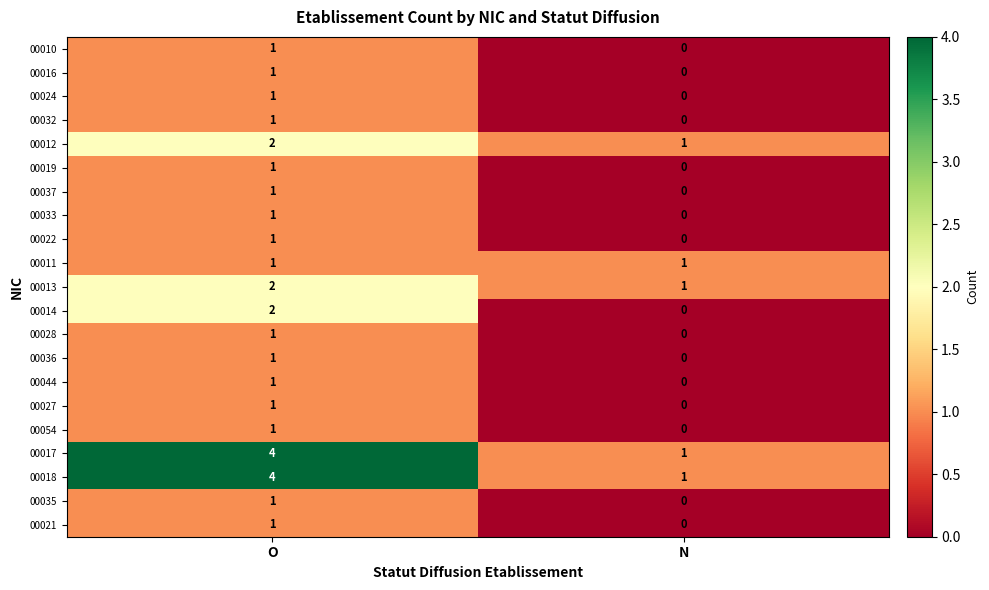

At how many categories does at least one series exceed 2?

1